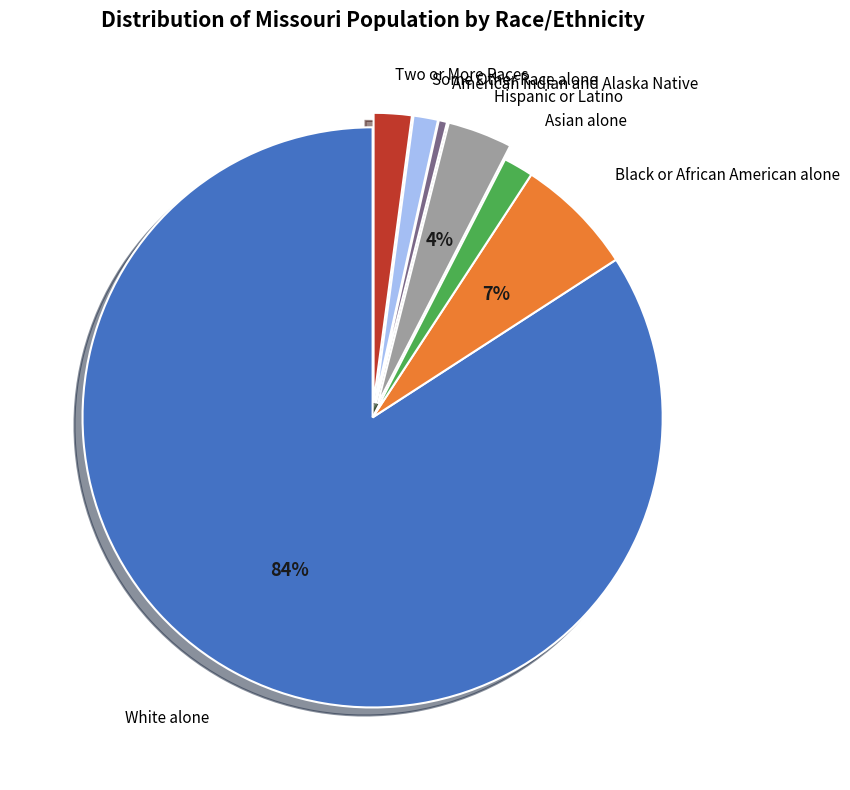

To the nearest percent, what is the average slice percentage?

14%